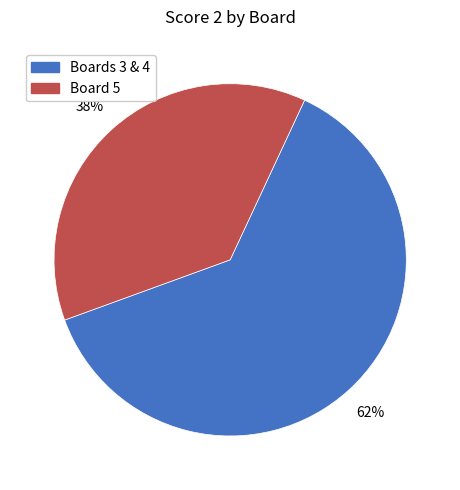

Is there any slice that represents more than half of the pie?

Yes